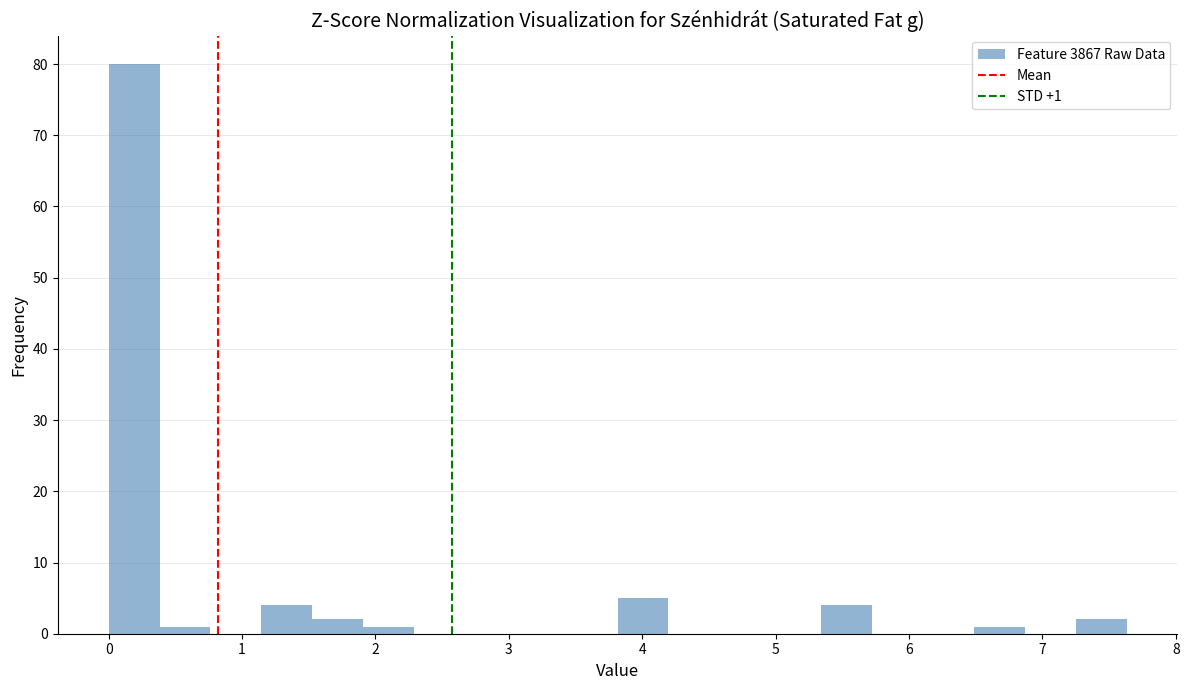

Around what value on the x-axis is the tallest bar? Give the approximate position of its centre, as read against the axis.

0.2